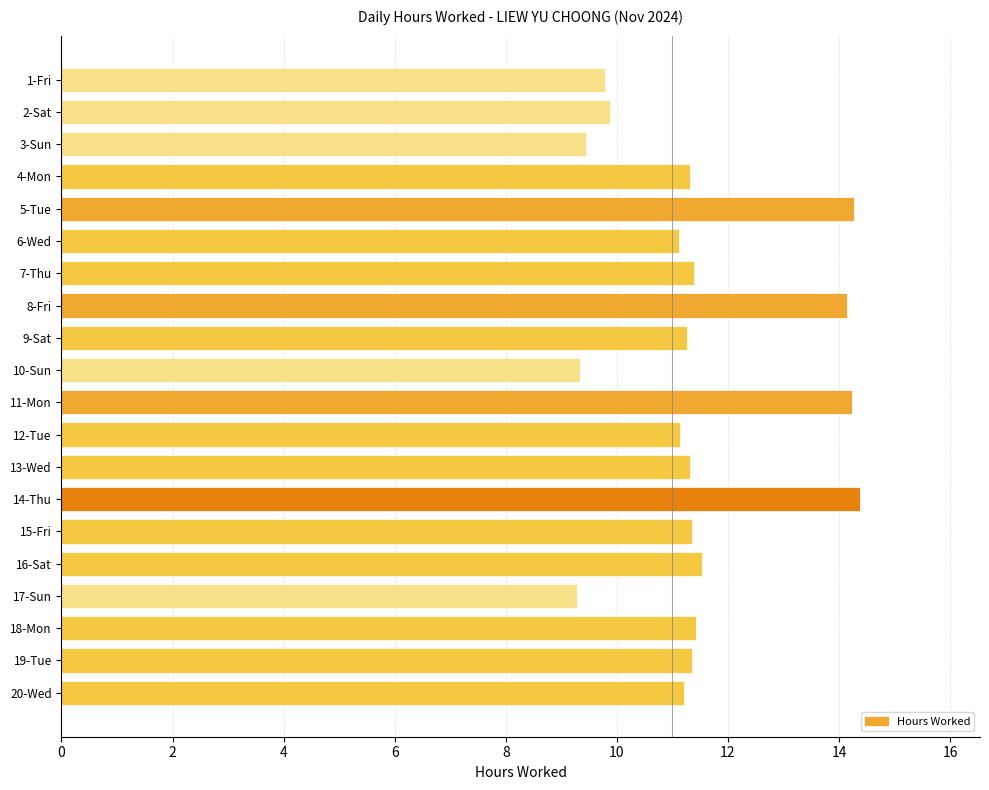

What is the sum of all values?

229.1